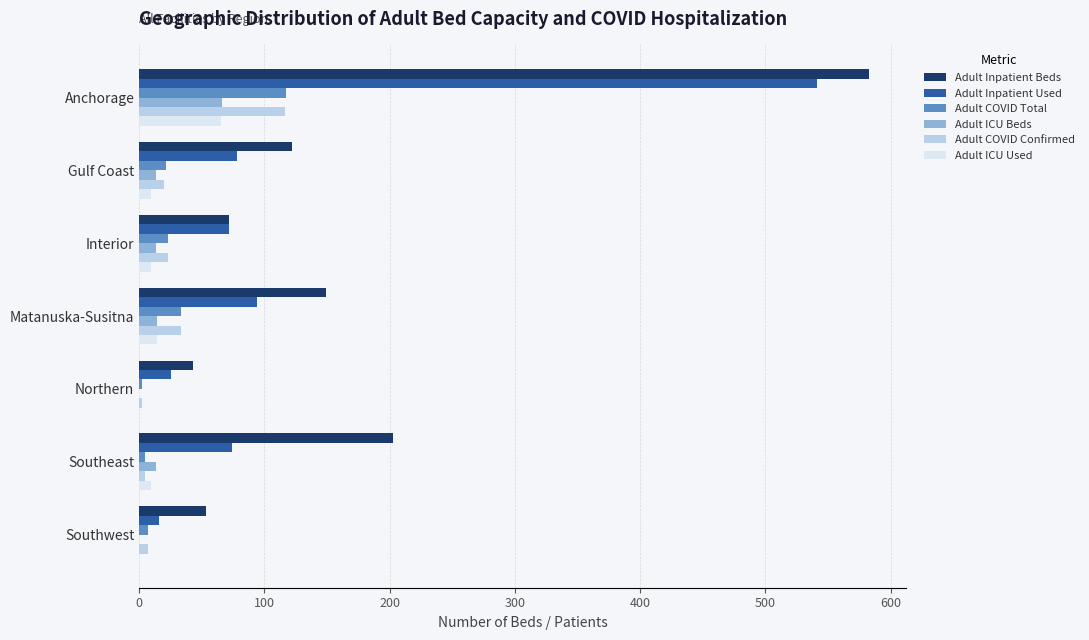

Count the number of categories in the chart.

7